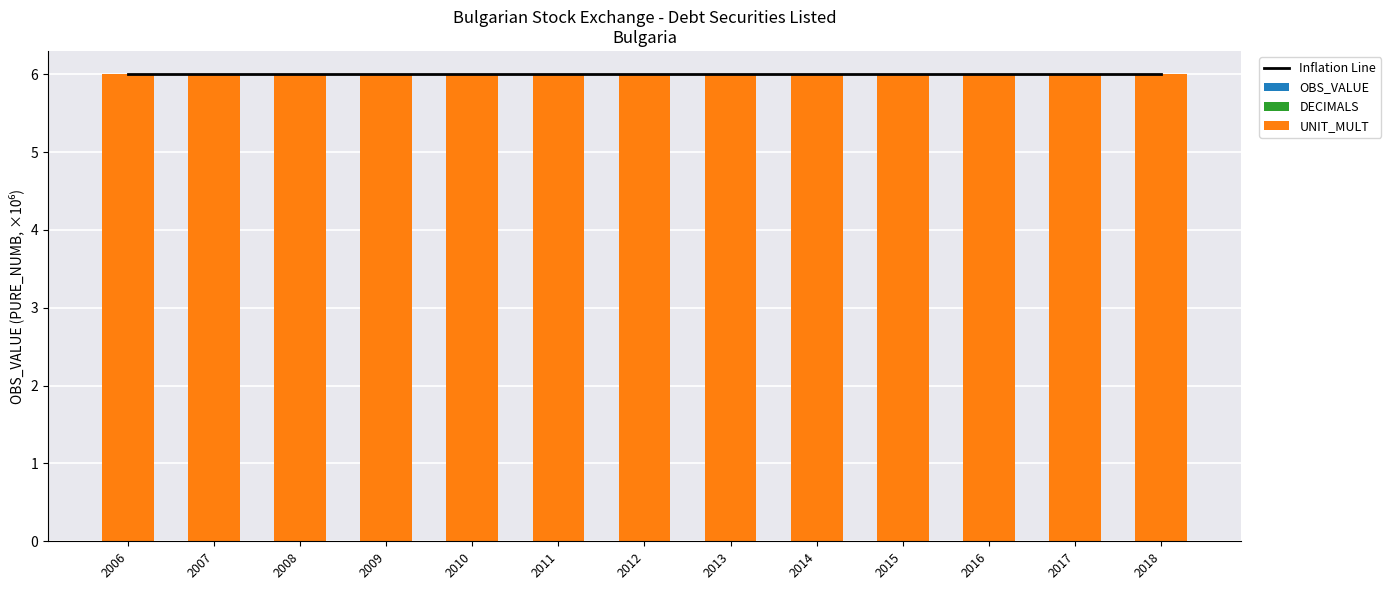

Does the chart contain any negative values?

No